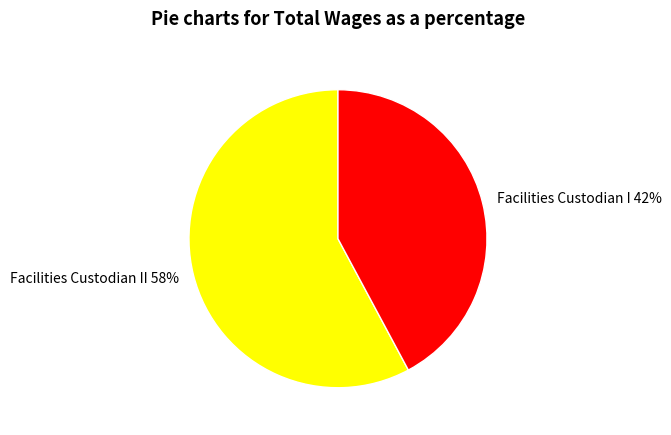

What is the smallest slice in the pie chart?

Facilities Custodian I 42%